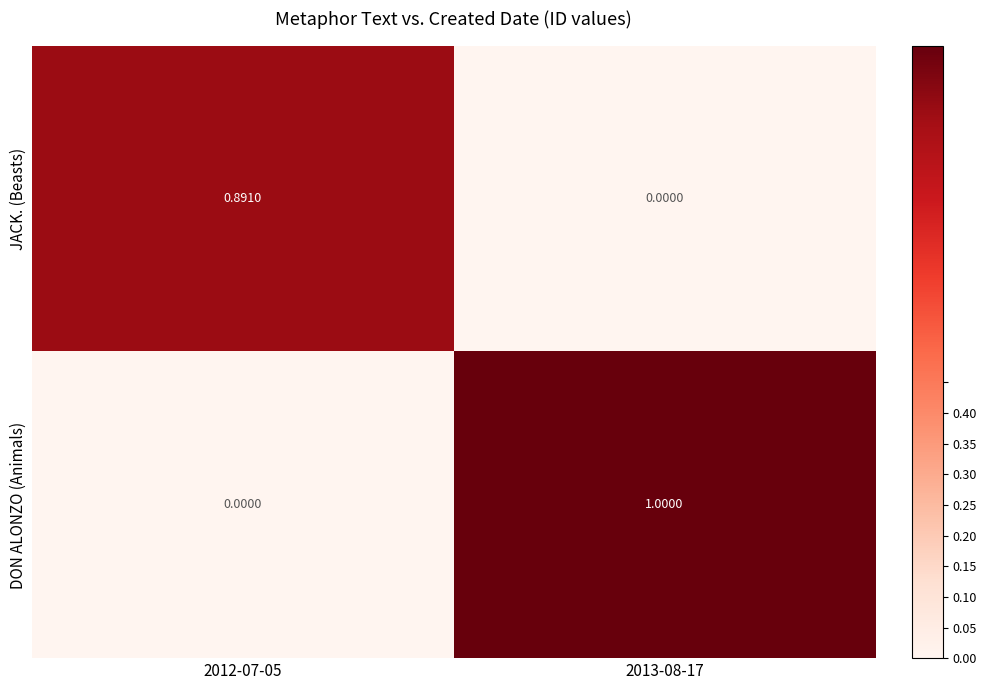

Is the value of JACK. (Beasts) at 2012-07-05 greater than the value of DON ALONZO (Animals) at 2012-07-05?

Yes